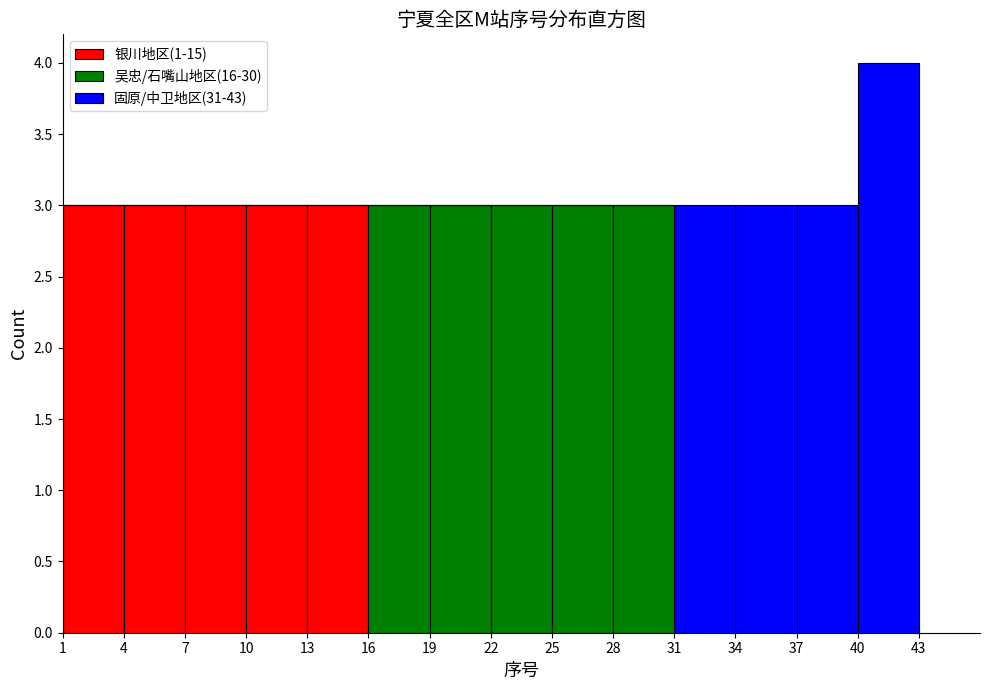

Reading left to right, list every stacked bar in this chart as the range it spans on the x-axis followed by its total height. The values are not printed on the chart, so give them approximately, as read against the axis.

1 to 4: 3
4 to 7: 3
7 to 10: 3
10 to 13: 3
13 to 16: 3
16 to 19: 3
19 to 22: 3
22 to 25: 3
25 to 28: 3
28 to 31: 3
31 to 34: 3
34 to 37: 3
37 to 40: 3
40 to 43: 4